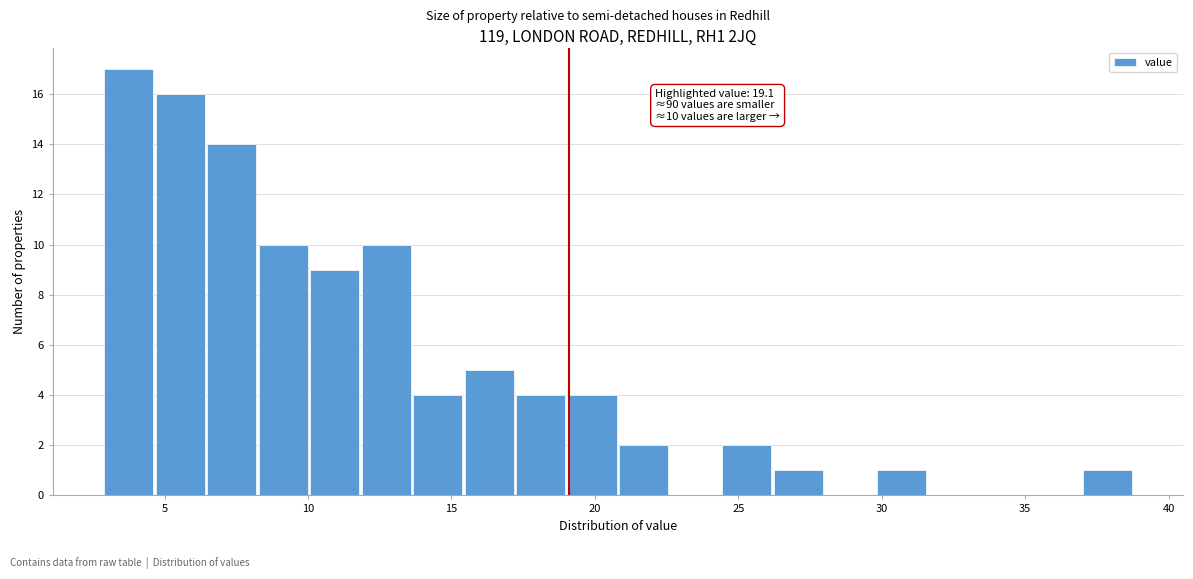

Read against the x-axis, roughly where is the centre of the tallest bar?

4.0